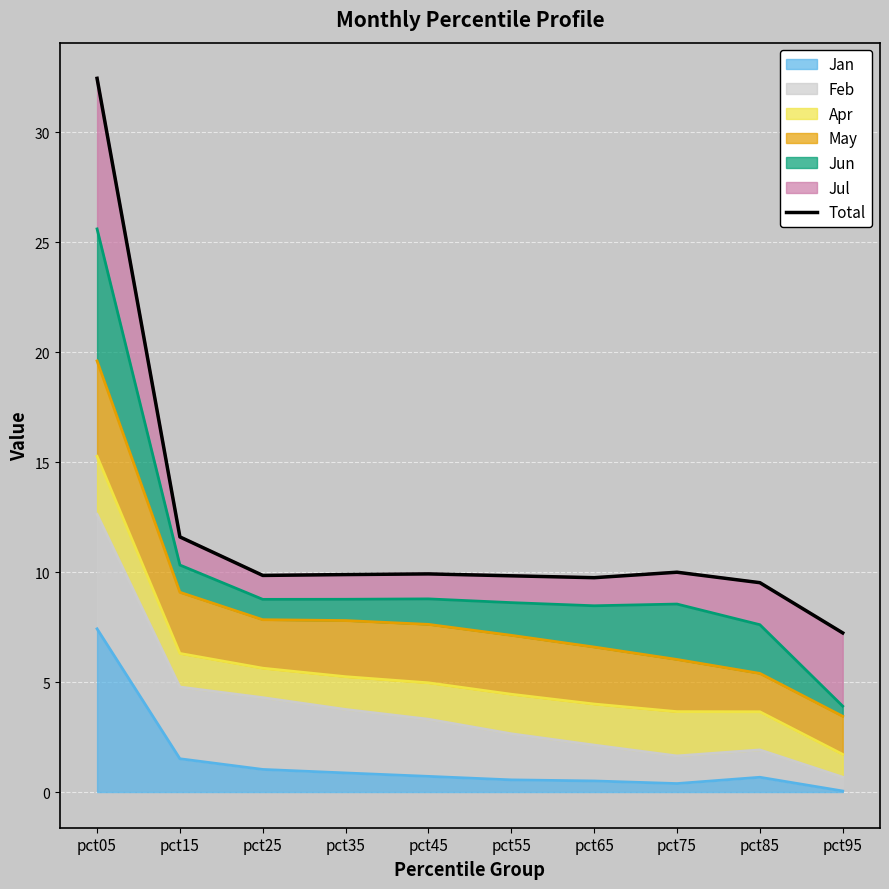

Rank the categories by value from highest to lowest.

pct05, pct15, pct75, pct45, pct35, pct25, pct55, pct65, pct85, pct95